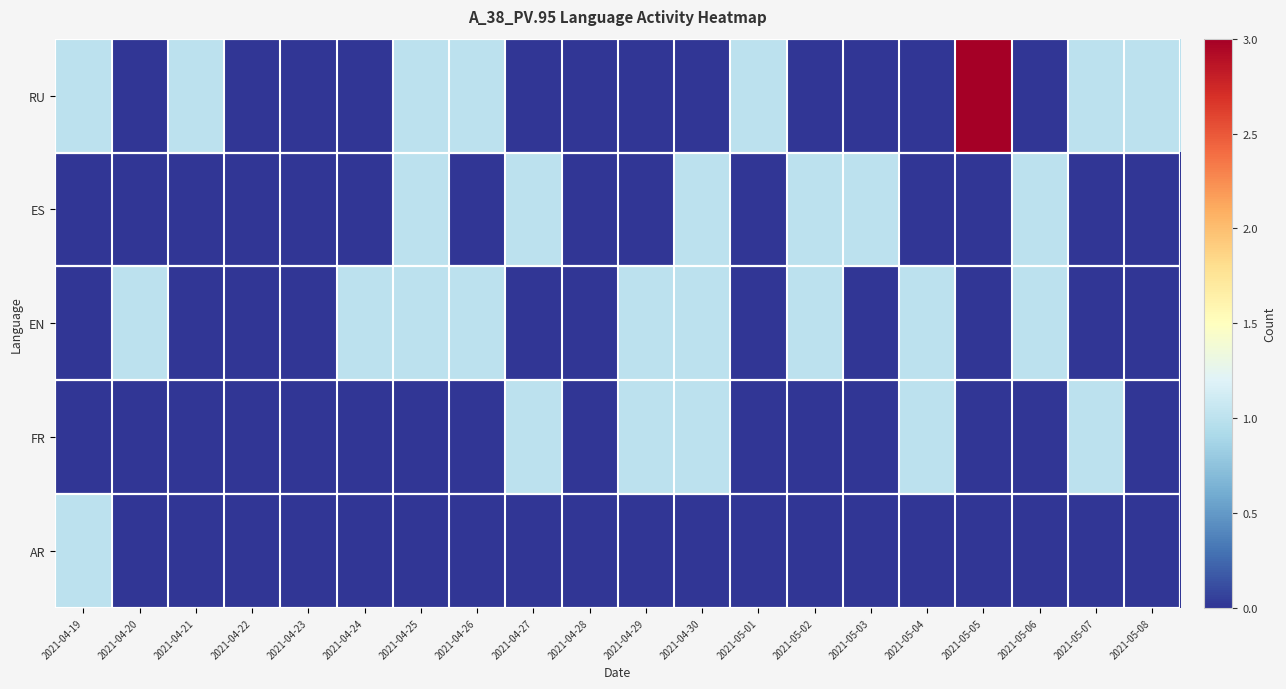

Which label corresponds to the largest value in the chart?

2021-05-05